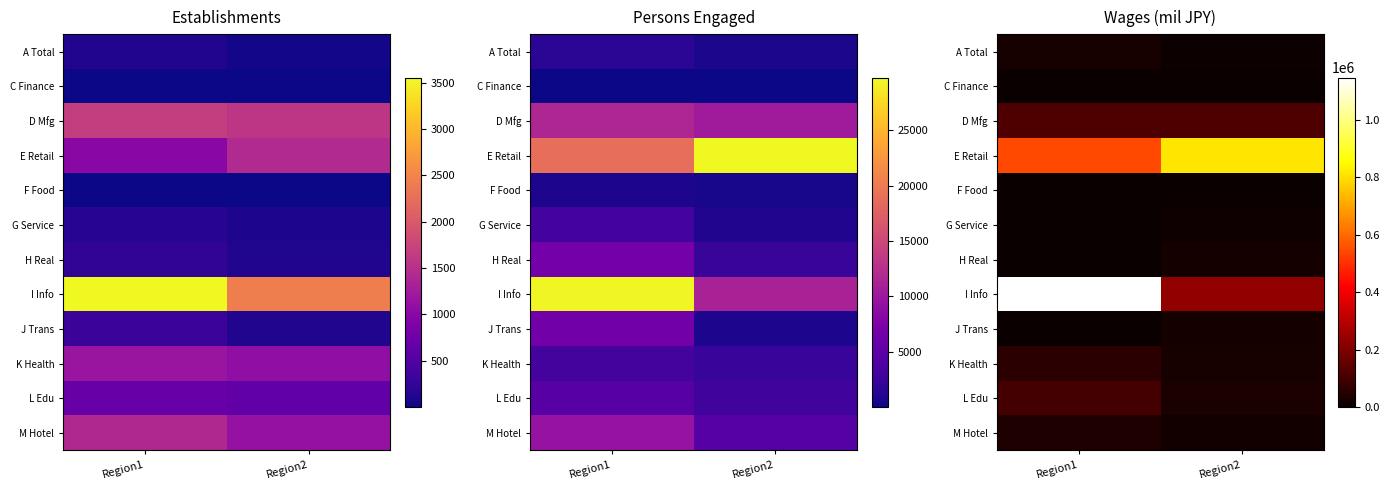

Is the value of M Hotel at Region1 greater than the value of K Health at Region1?

No